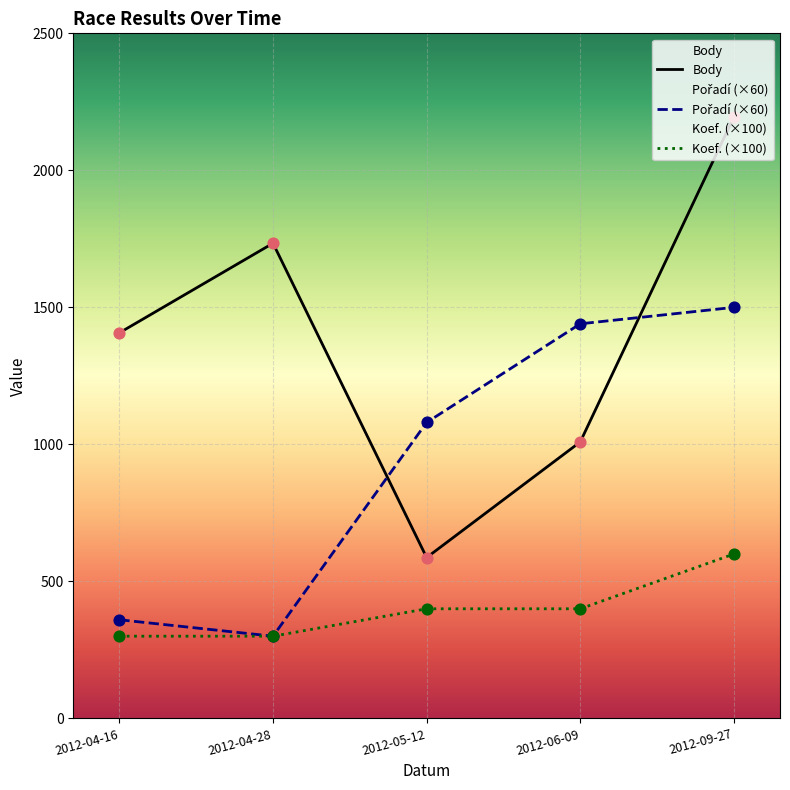

Which series contains the highest Y value?

Body